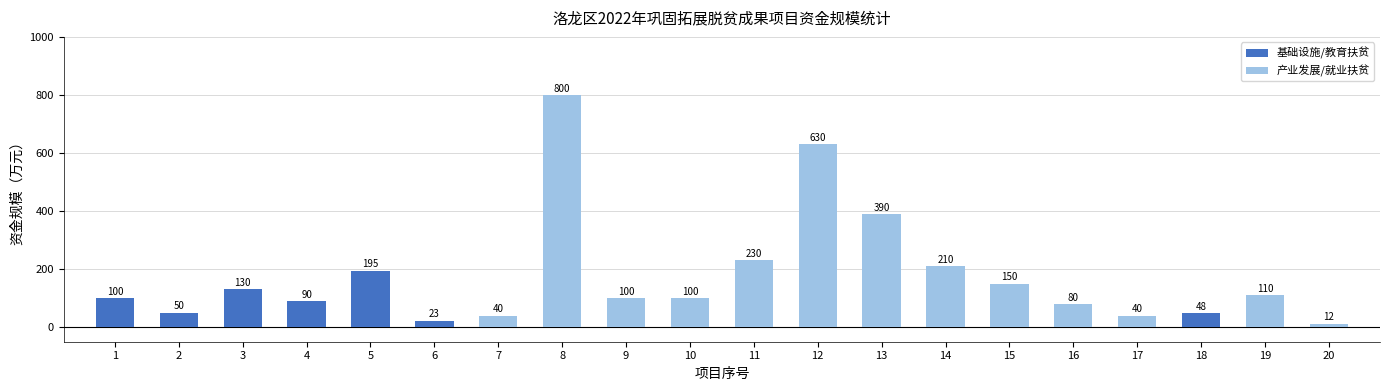

Reading left to right, transcribe all the data shown in this chart.

100	50	130	90	195	23	40	800	100	100	230	630	390	210	150	80	40	48	110	12